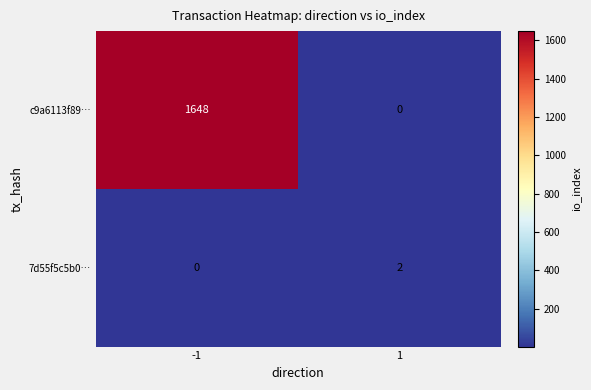

What is the difference between the maximum and minimum values in the c9a6113f89… series?

1648